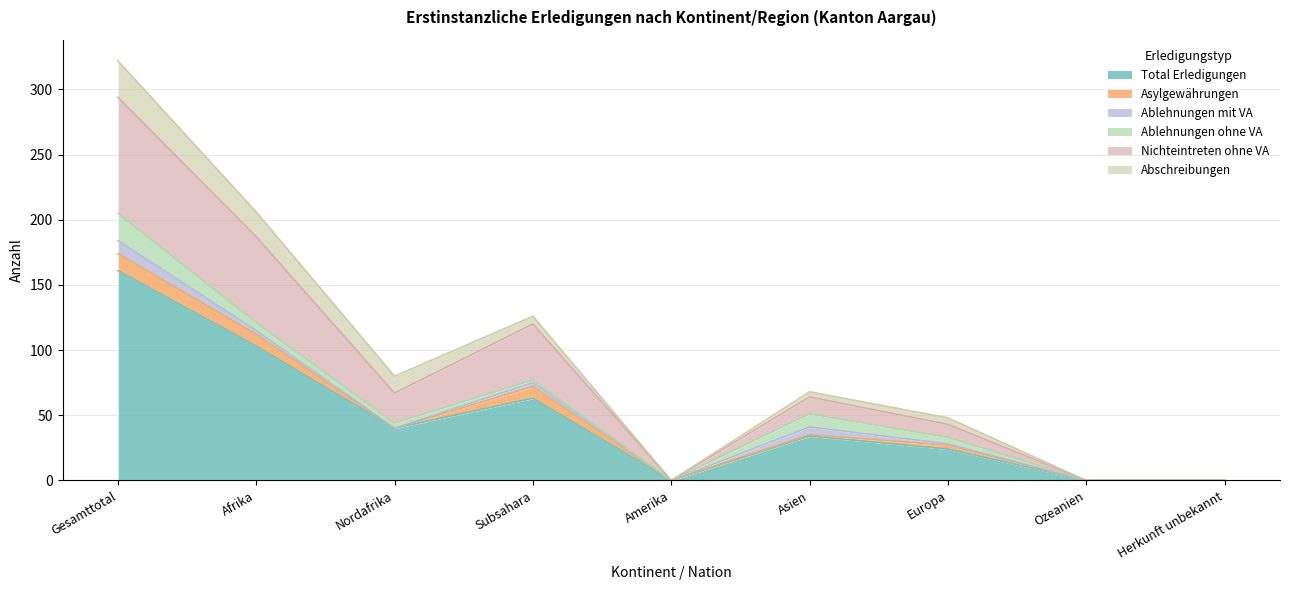

Which series has the widest spread of values?

Total Erledigungen